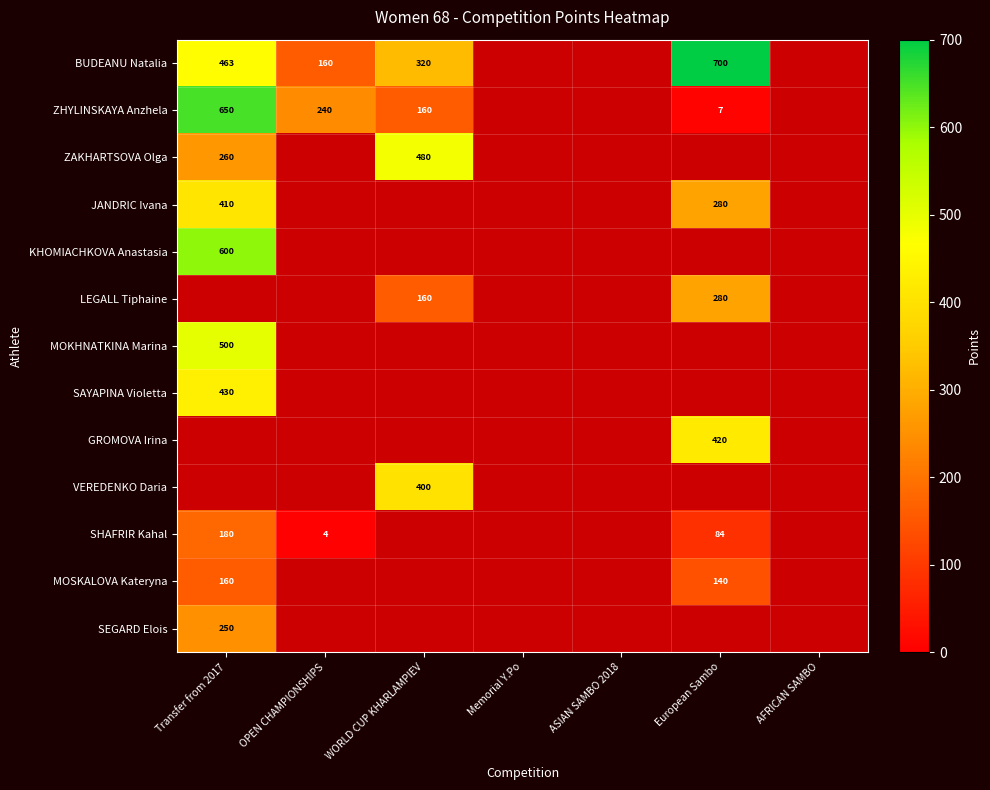

What is the maximum value for ZHYLINSKAYA Anzhela?

650